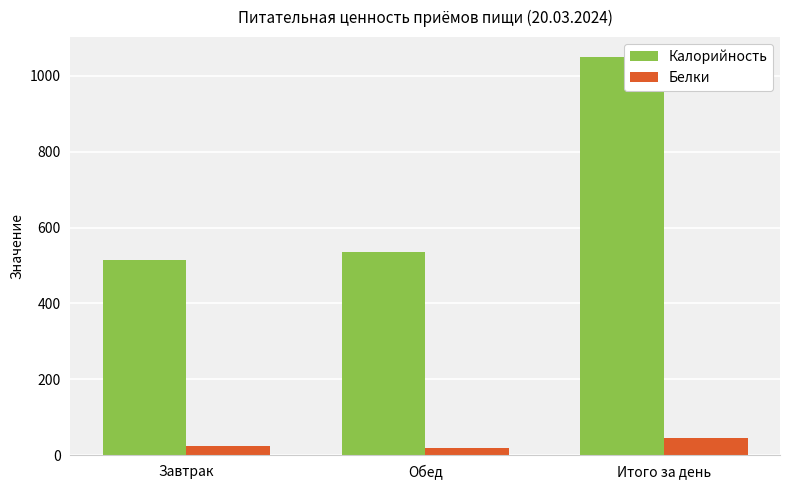

How many series are shown in this chart?

2